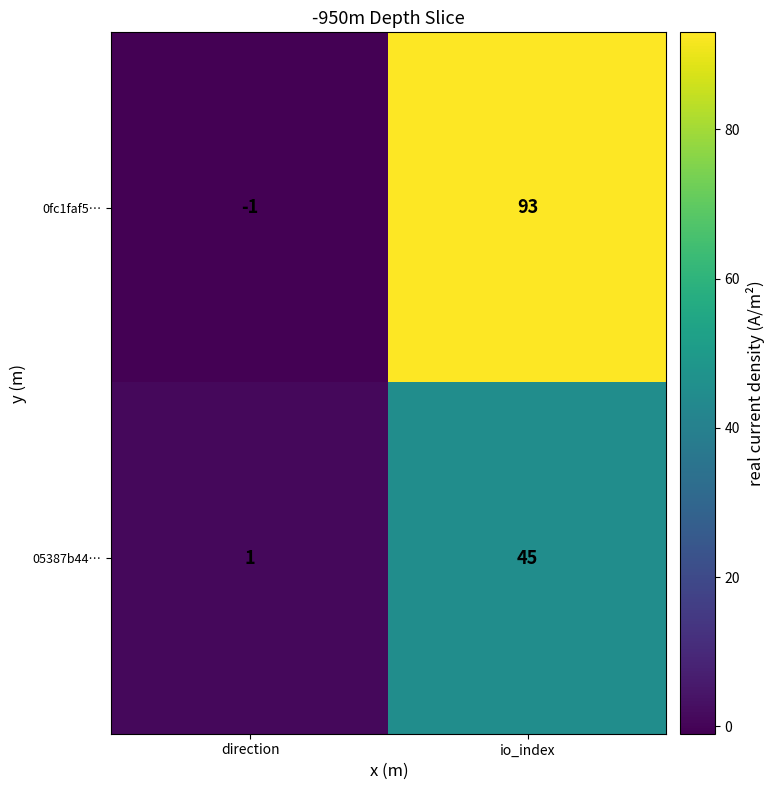

Which series has the widest spread of values?

0fc1faf5…